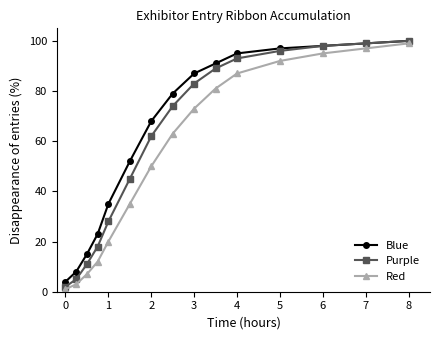

What is the maximum value shown in the chart?

100